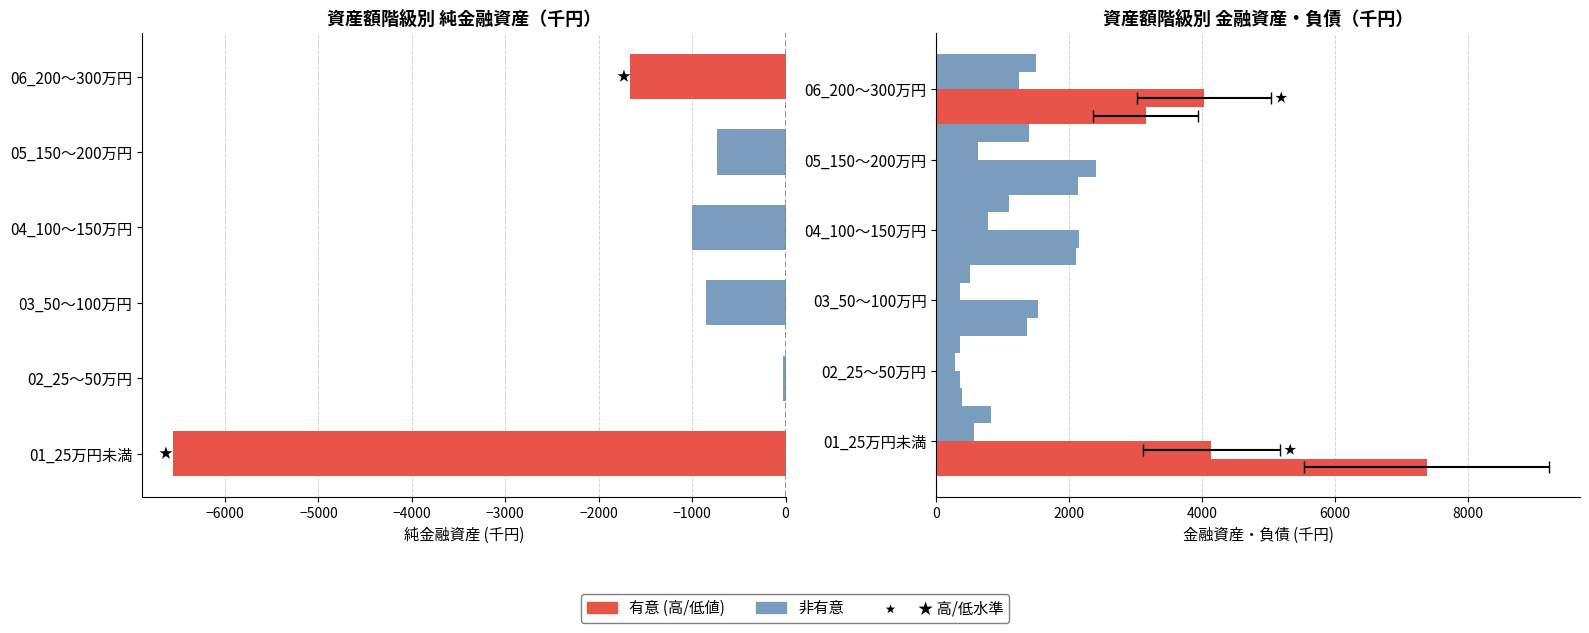

Reading right to left, extract all data points from this chart.

純金融資産: -1660	-732	-1001	-854	-31	-6560
金融資産残高: 1493	1396	1095	505	349	823
預貯金: 1248	627	782	349	282	570
住宅・宅地: 4036	2405	2140	1537	361	4138
金融負債残高: 3153	2128	2096	1359	380	7383